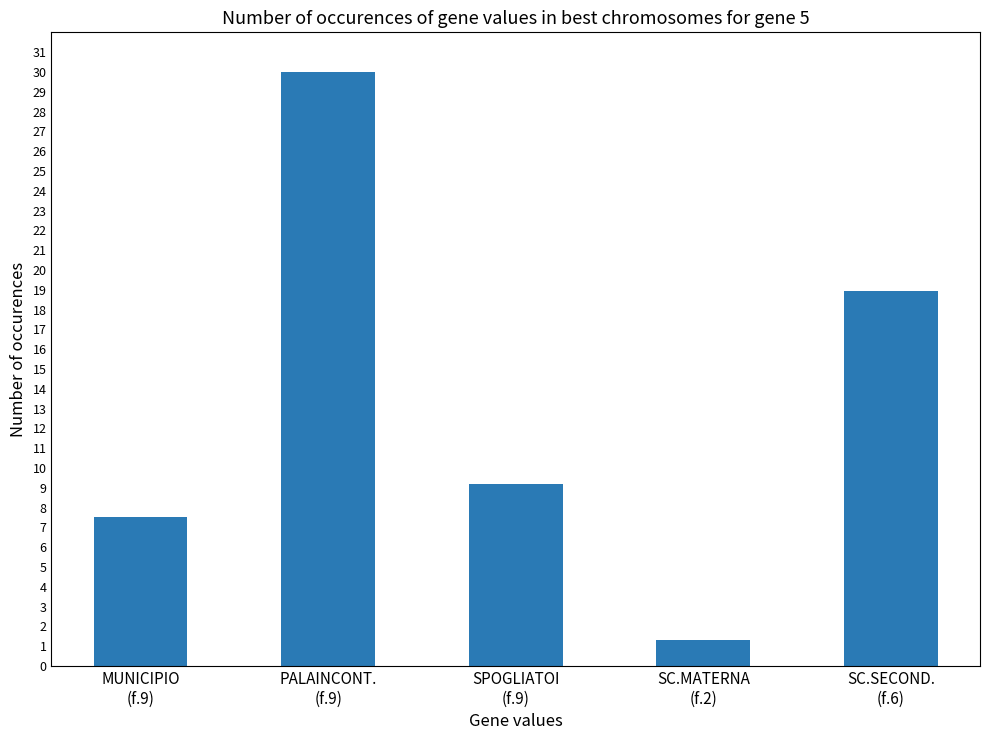

Are the bars grouped side by side (vs. stacked)?

No